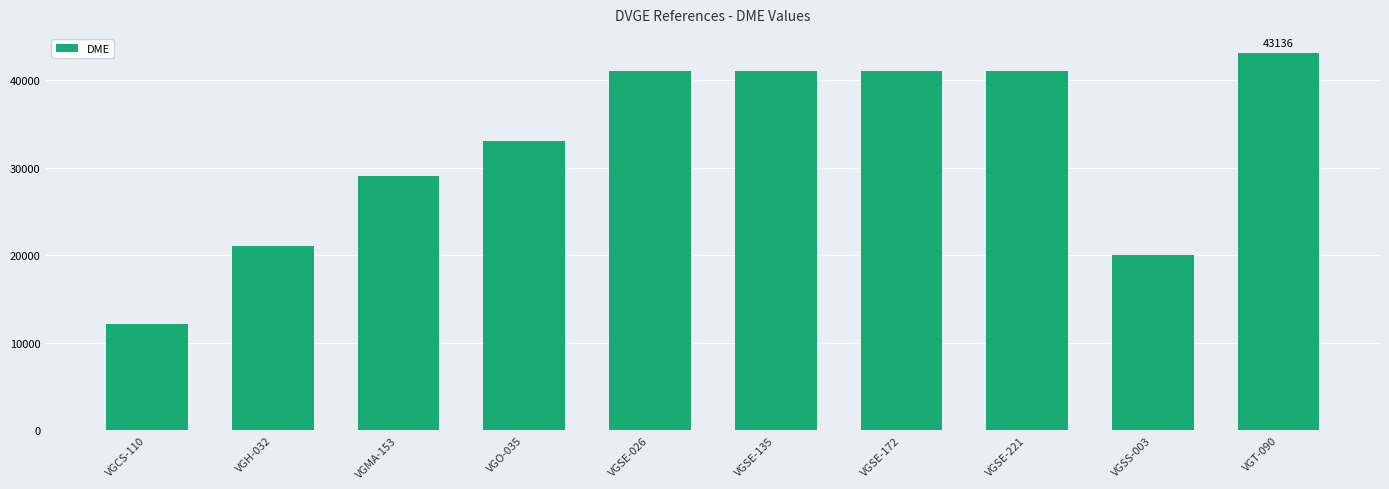

Between VGSS-003 and VGO-035, which is larger?

VGO-035